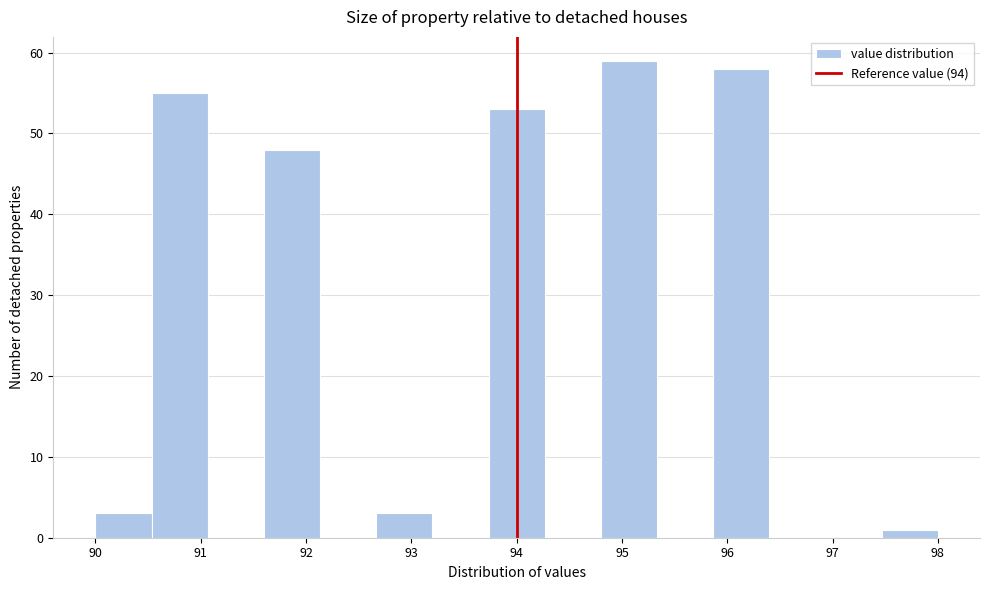

Reading left to right, list every bar in this chart as the range it spans on the x-axis followed by its height. Neither the bar edges nor the heights are printed on the chart, so give them approximately, as read against the axes.

90.0 to 90.5: 3
90.5 to 91.1: 55
91.1 to 91.6: 0
91.6 to 92.1: 48
92.1 to 92.7: 0
92.7 to 93.2: 3
93.2 to 93.7: 0
93.7 to 94.3: 53
94.3 to 94.8: 0
94.8 to 95.3: 59
95.3 to 95.9: 0
95.9 to 96.4: 58
96.4 to 96.9: 0
96.9 to 97.5: 0
97.5 to 98.0: 1